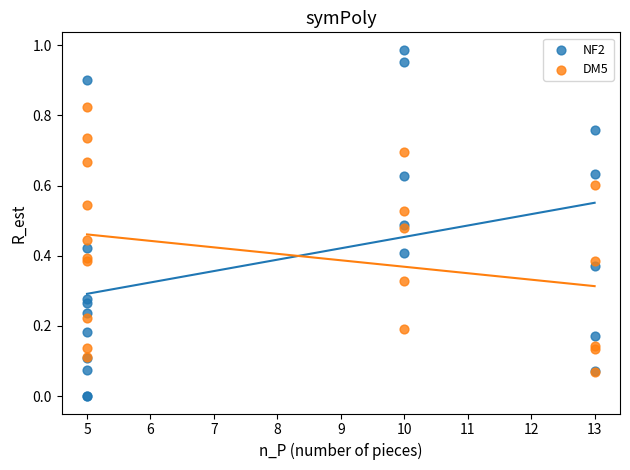

What are all the series names shown in the legend?

NF2, DM5